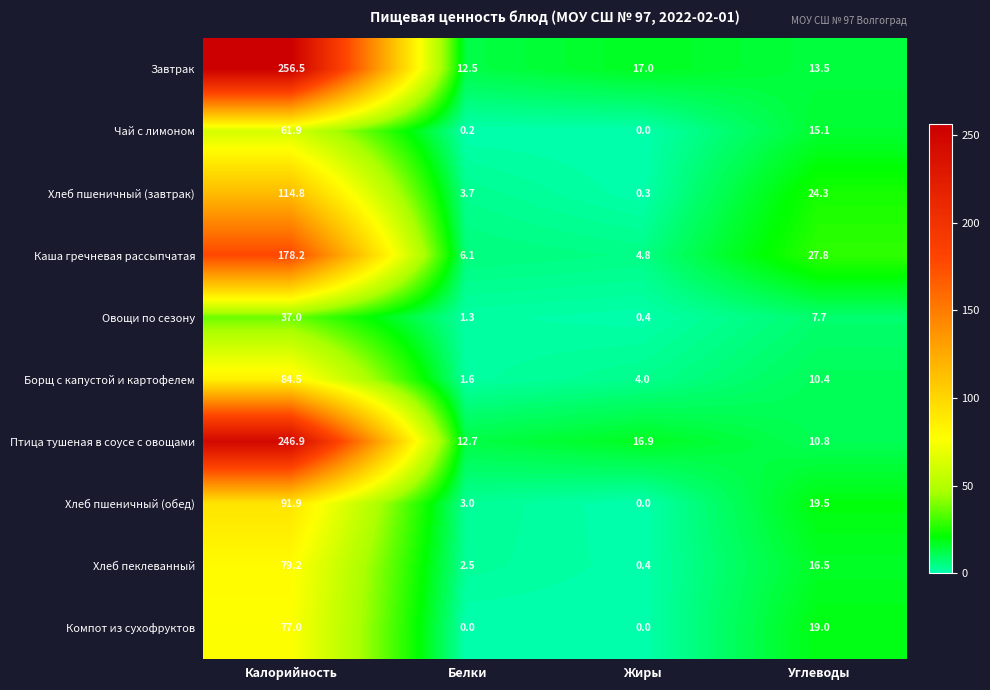

The Овощи по сезону series shows 0.4 at Жиры. True or false?

True